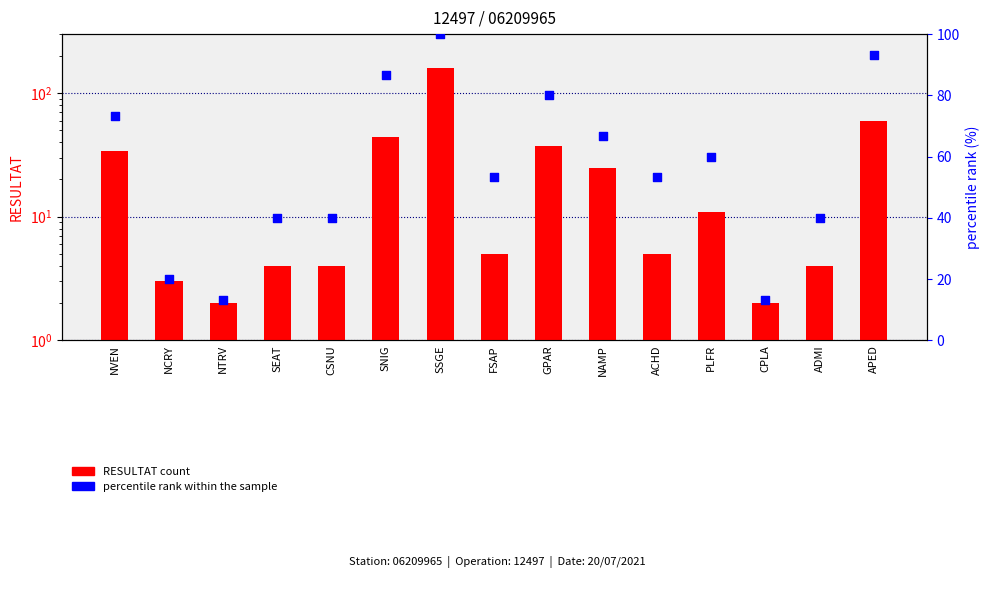

Is the value of RESULTAT count at NVEN greater than the value of percentile rank within the sample at ACHD?

No